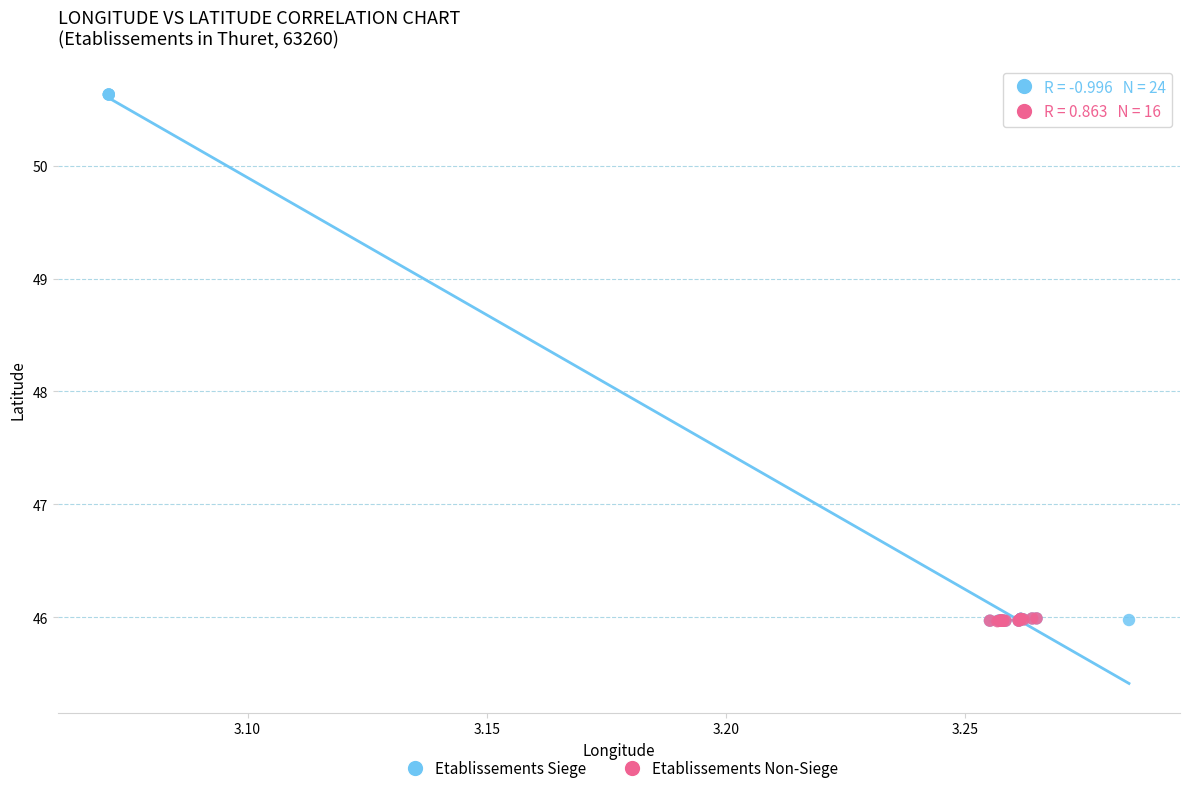

Which series contains the highest Y value?

Etablissements Siege